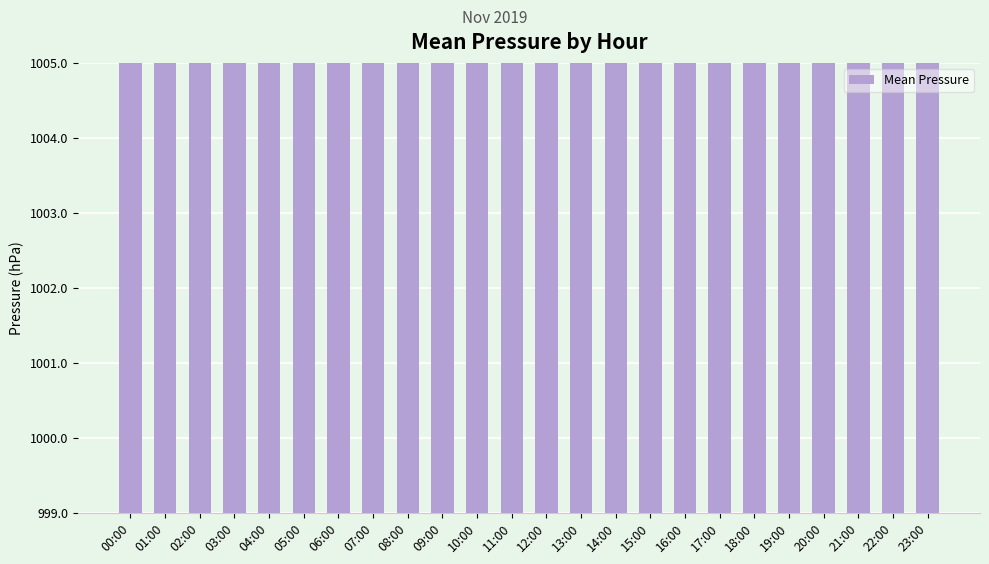

Which category has the highest value across all series?

23:00